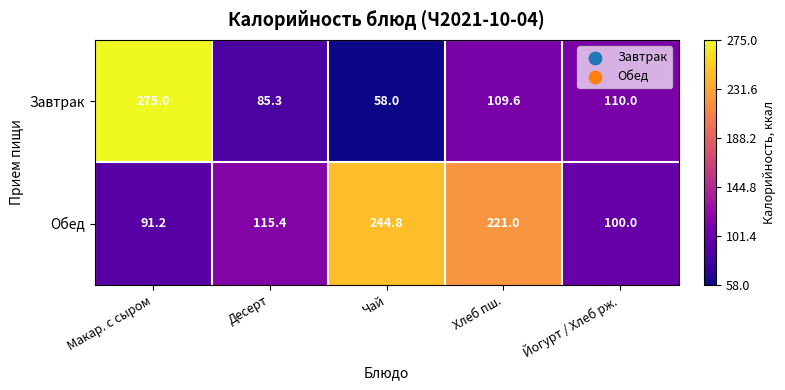

Reading left to right, transcribe all the data shown in this chart.

Завтрак: Макар. с сыром=275.0	Десерт=85.3	Чай=58.0	Хлеб пш.=109.6	Йогурт / Хлеб рж.=110.0
Обед: Макар. с сыром=91.2	Десерт=115.4	Чай=244.8	Хлеб пш.=221.0	Йогурт / Хлеб рж.=100.0